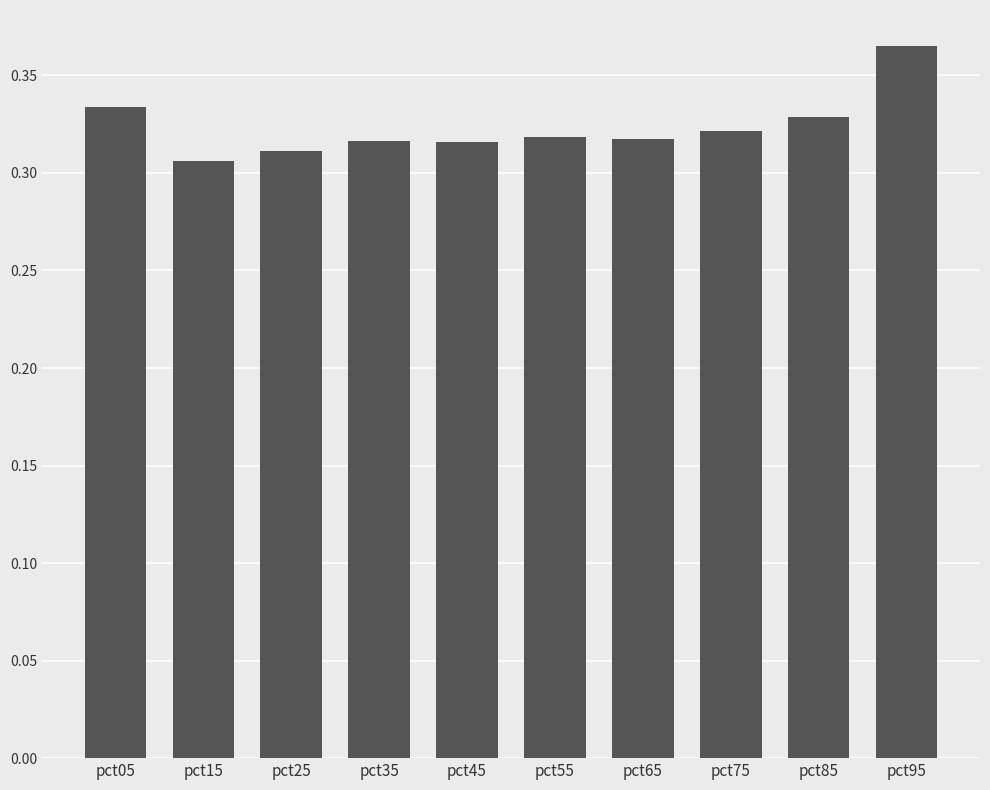

How many values are between 0 and 1?

10